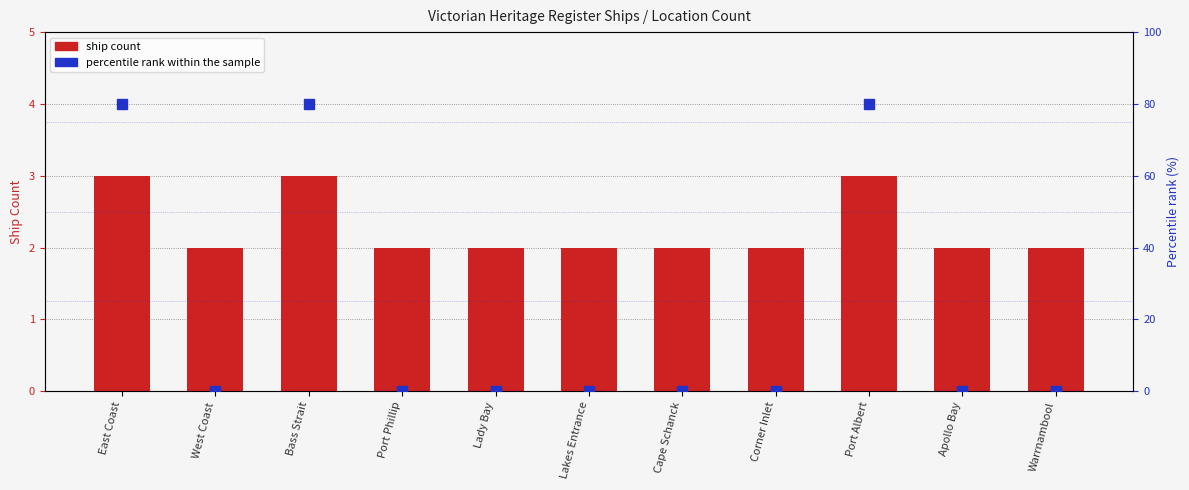

Rank the series at Corner Inlet from lowest to highest value.

percentile rank within the sample, ship count